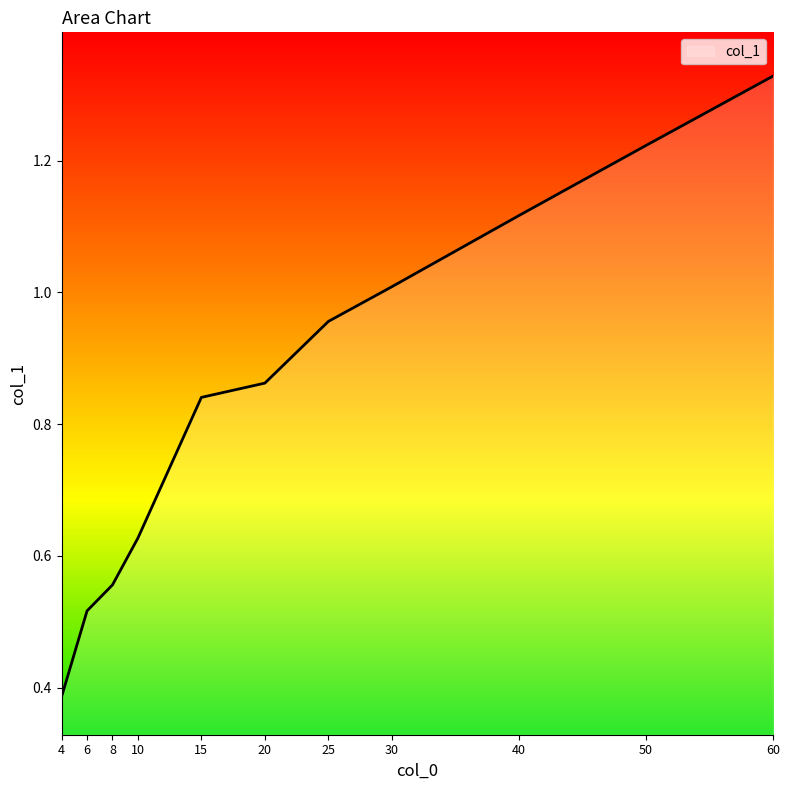

Where is the data nearest to the value 0?

4